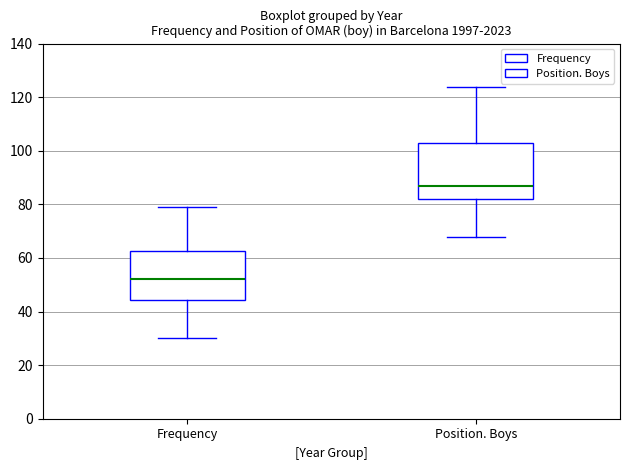

Which box is the tallest, from its lower edge to its upper edge?

Position. Boys